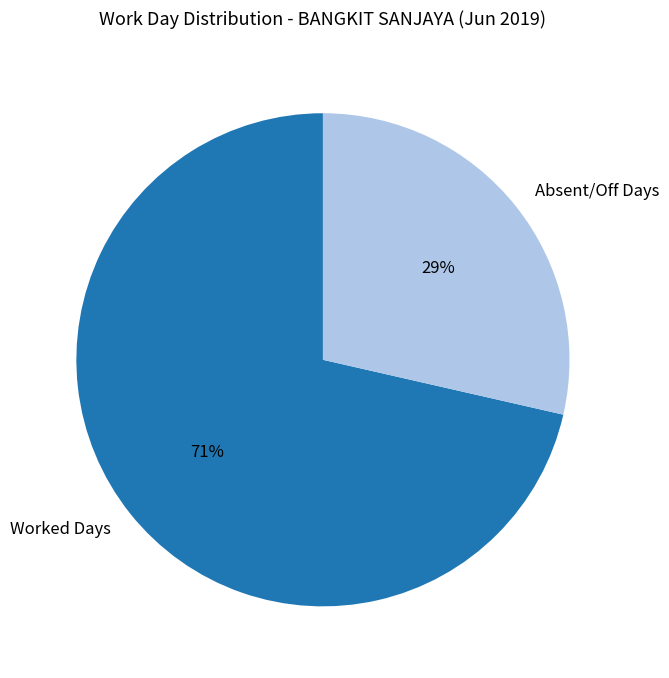

To the nearest percent, what portion does Worked Days represent?

71%